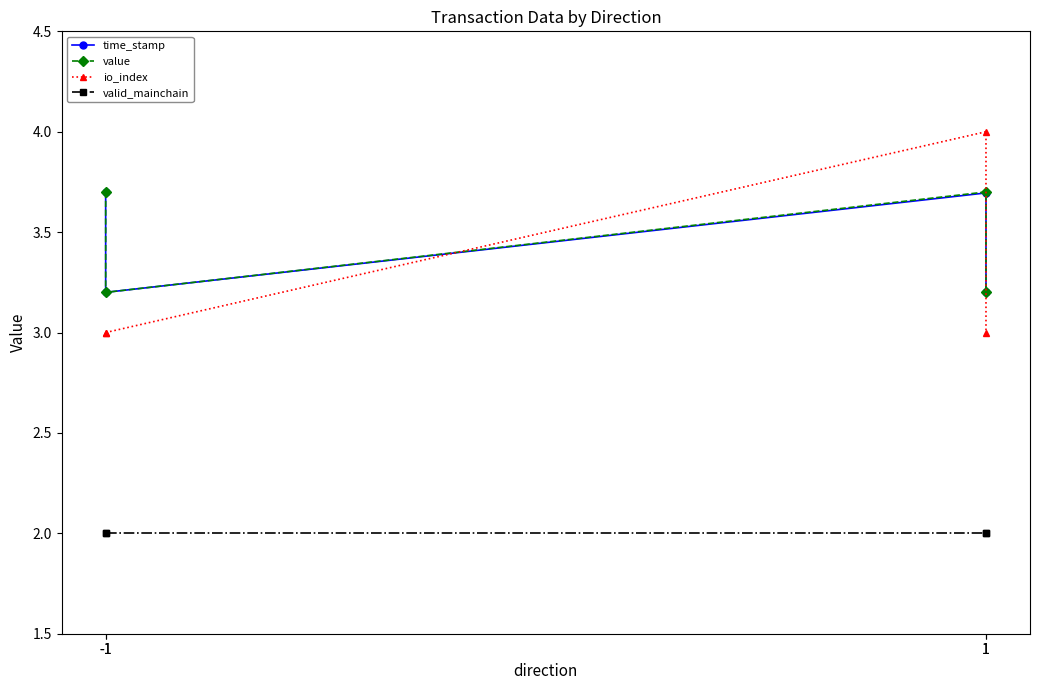

True or false: value and valid_mainchain intersect in this chart.

False